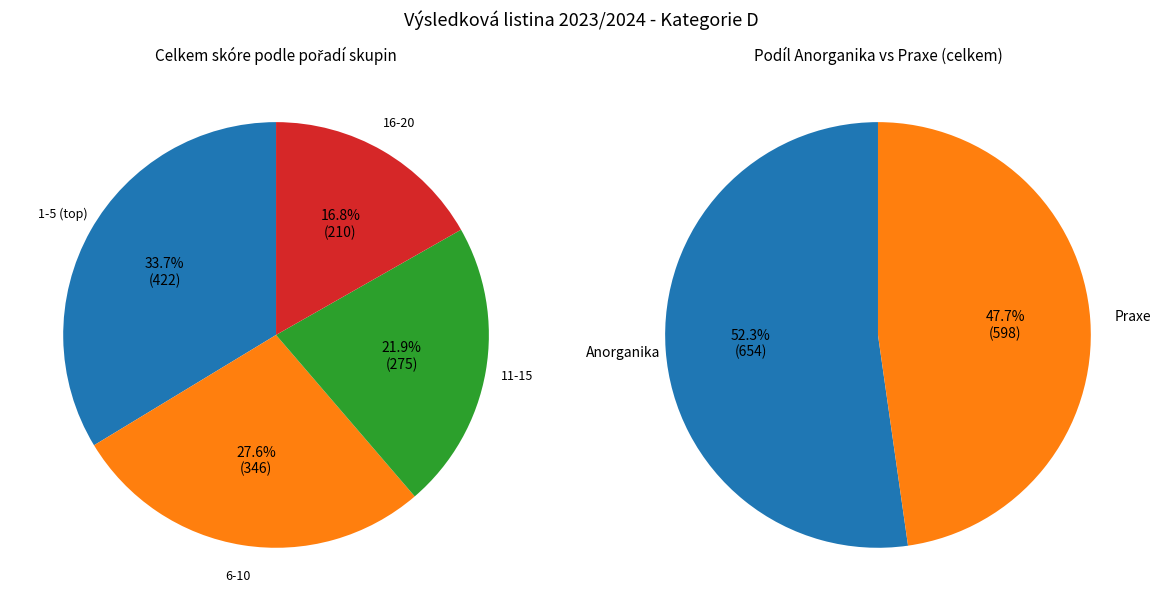

To the nearest percent, what is the difference between the largest and smallest slice percentages?

4%